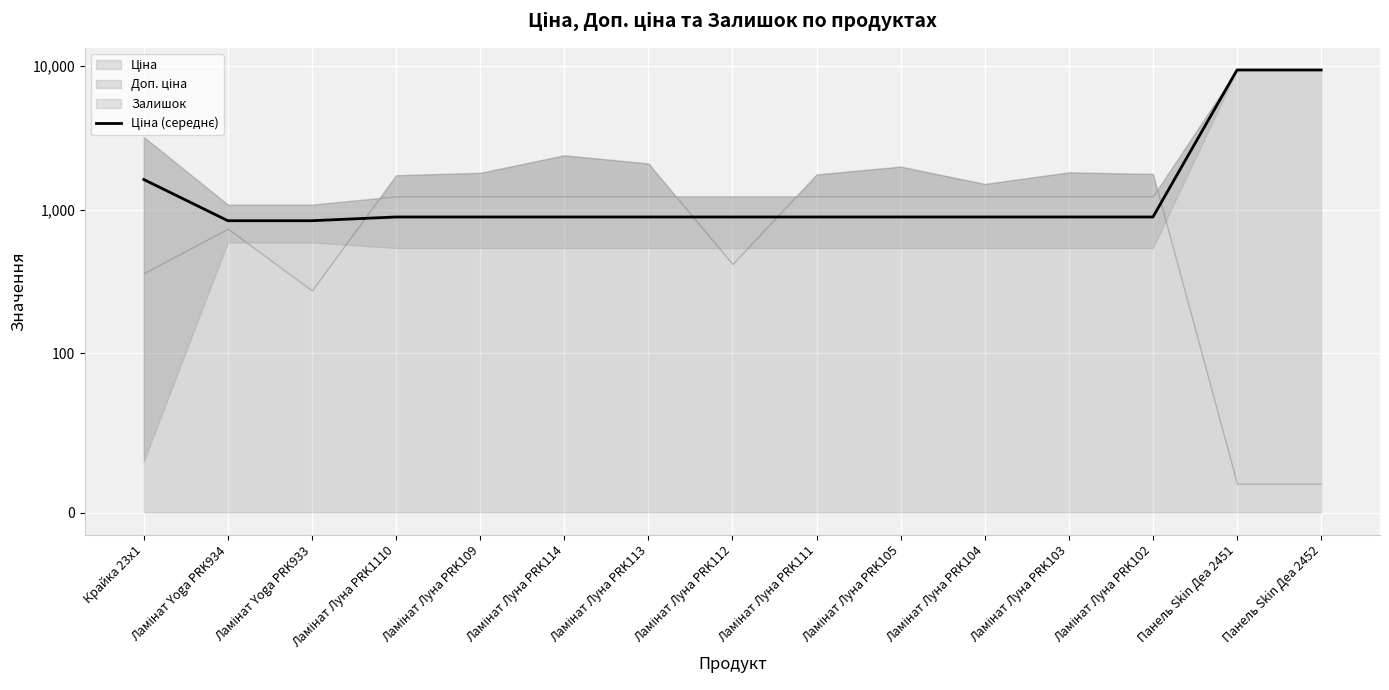

What is the value of the 12th point from the left?

887.2